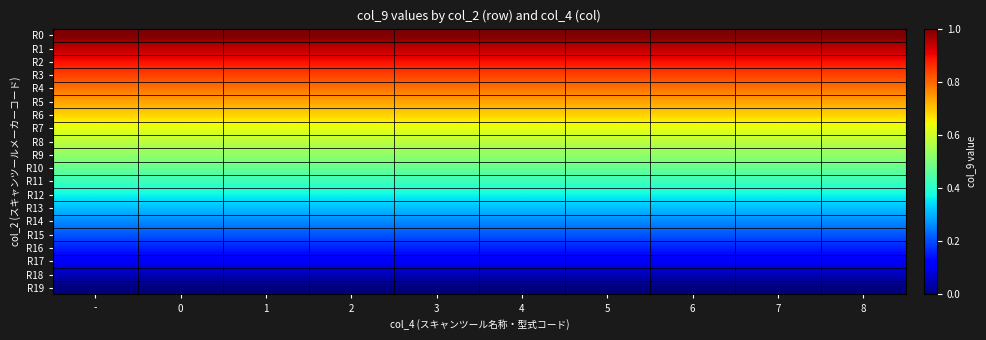

List the series in order of their peak value, highest first.

R0, R1, R2, R3, R4, R5, R6, R7, R8, R9, R10, R11, R12, R13, R14, R15, R16, R17, R18, R19